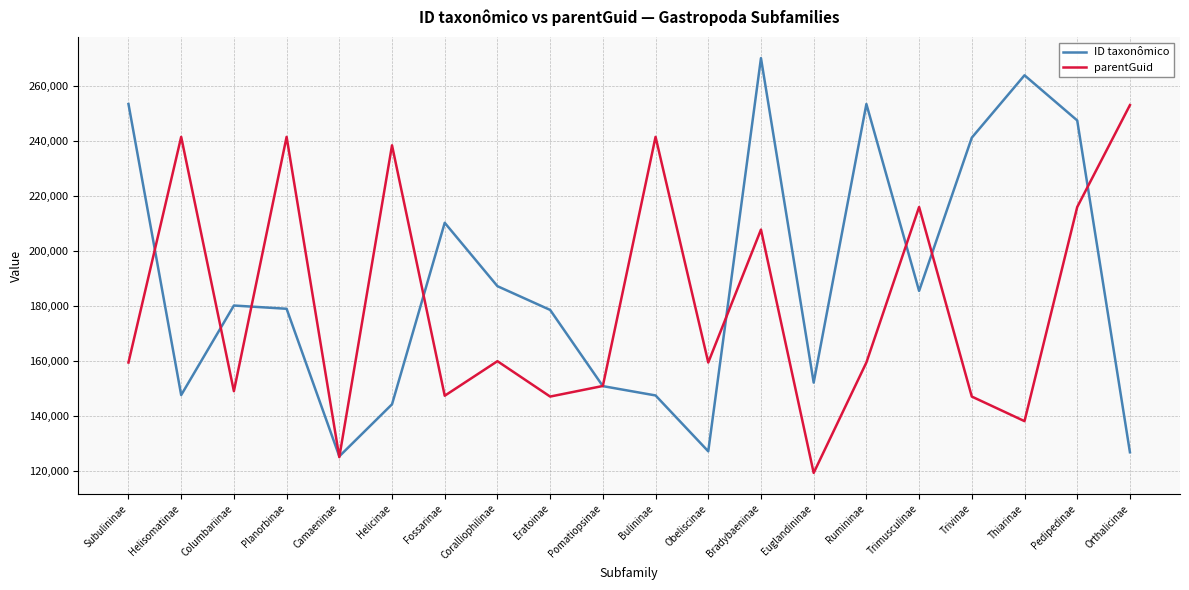

What is the sum of all parentGuid values?

3615207